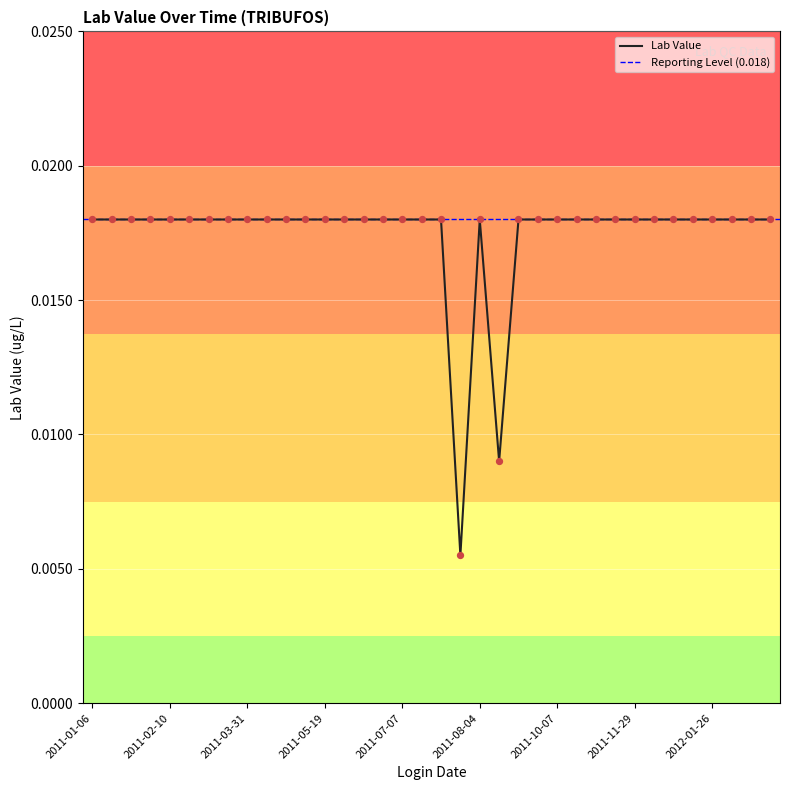

Which has a higher value, 2012-02-09 or 2011-03-24?

2012-02-09